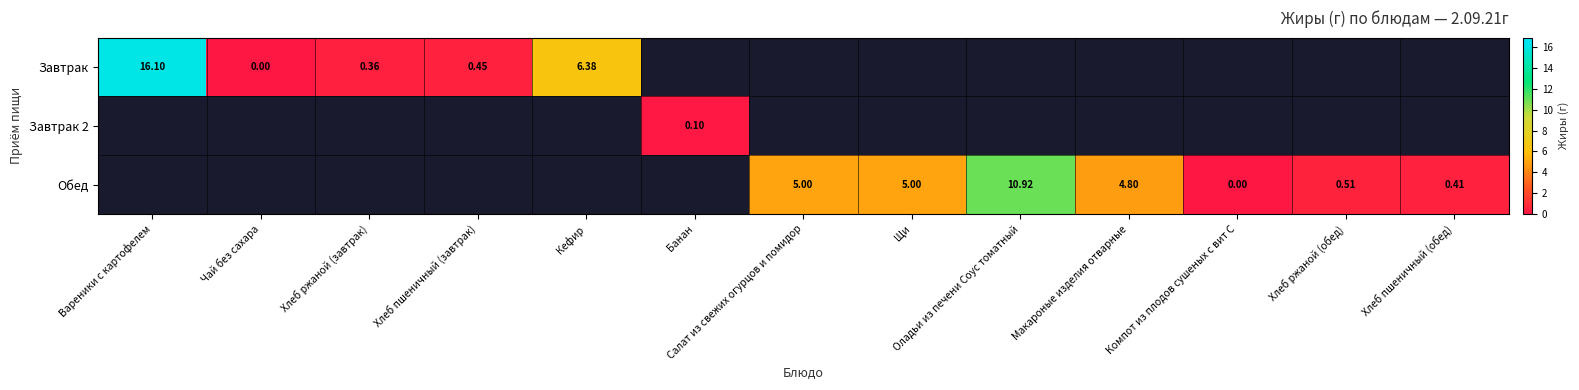

Is the value of Завтрак at Кефир greater than the value of Обед at Макароные изделия отварные?

Yes